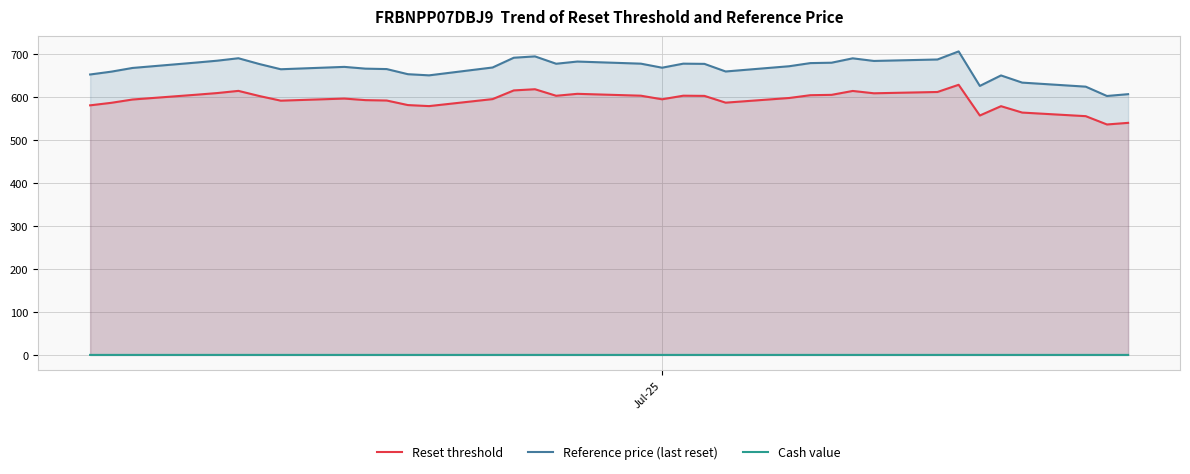

Which series has the largest range (max minus min)?

Reference price (last reset)